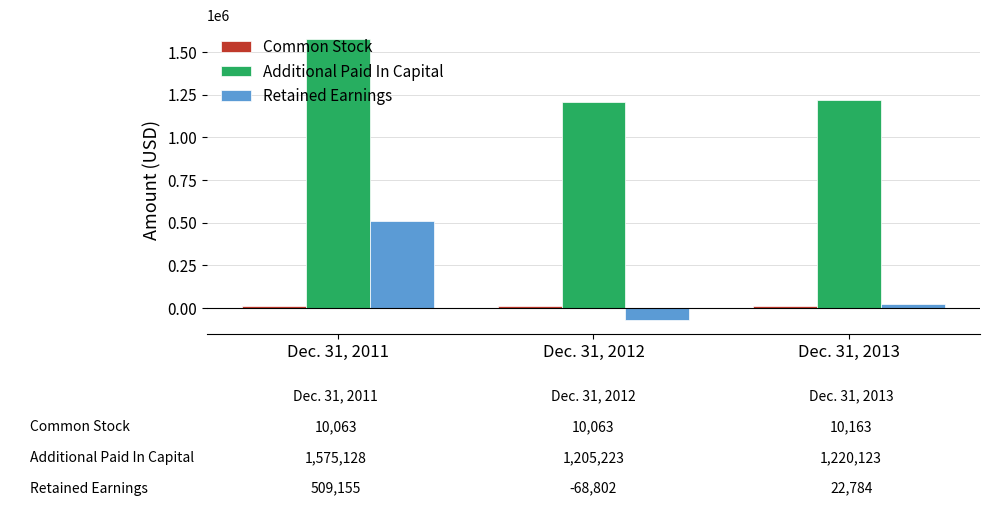

Does the chart contain any negative values?

Yes